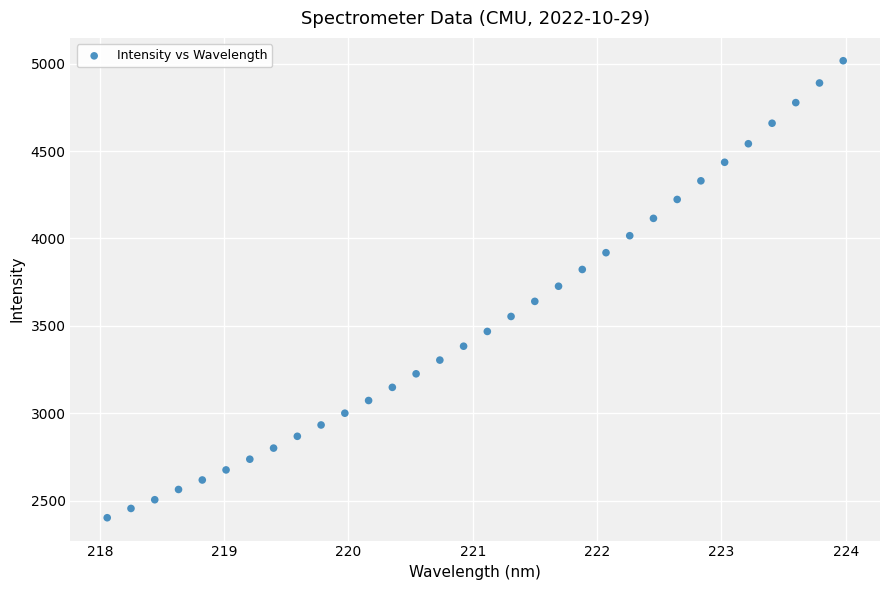

What is the range of X values (max minus min)?

5.9